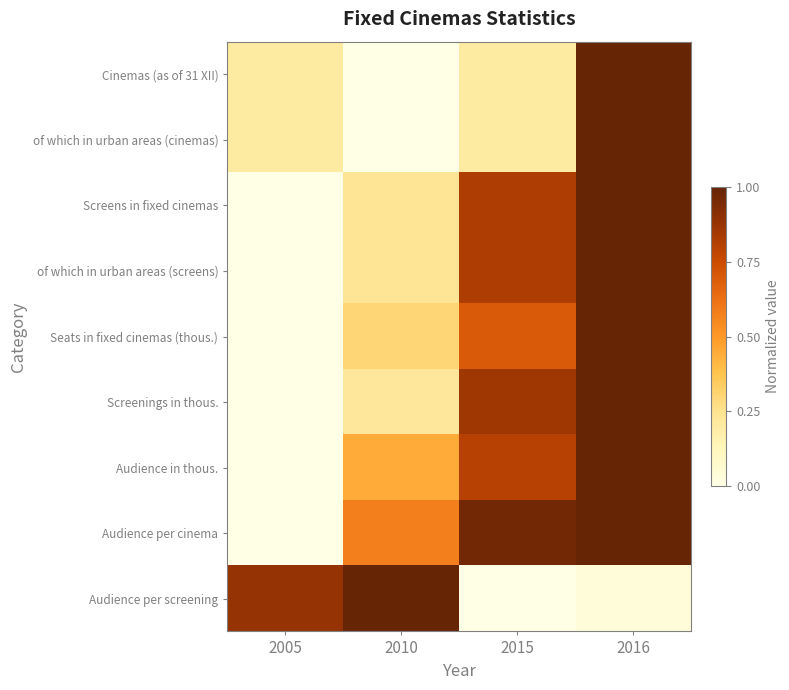

How many distinct data groups are displayed?

9